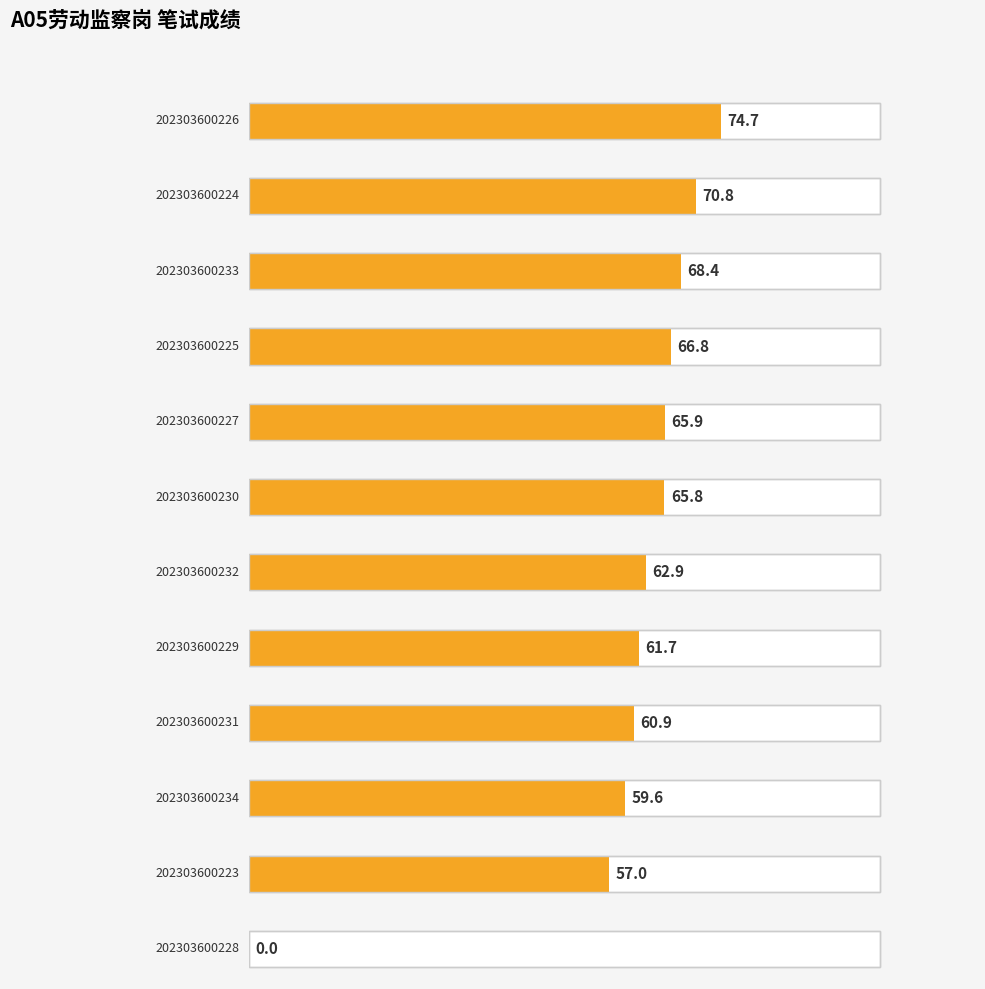

What is the label of the 12th bar from the right?

202303600226